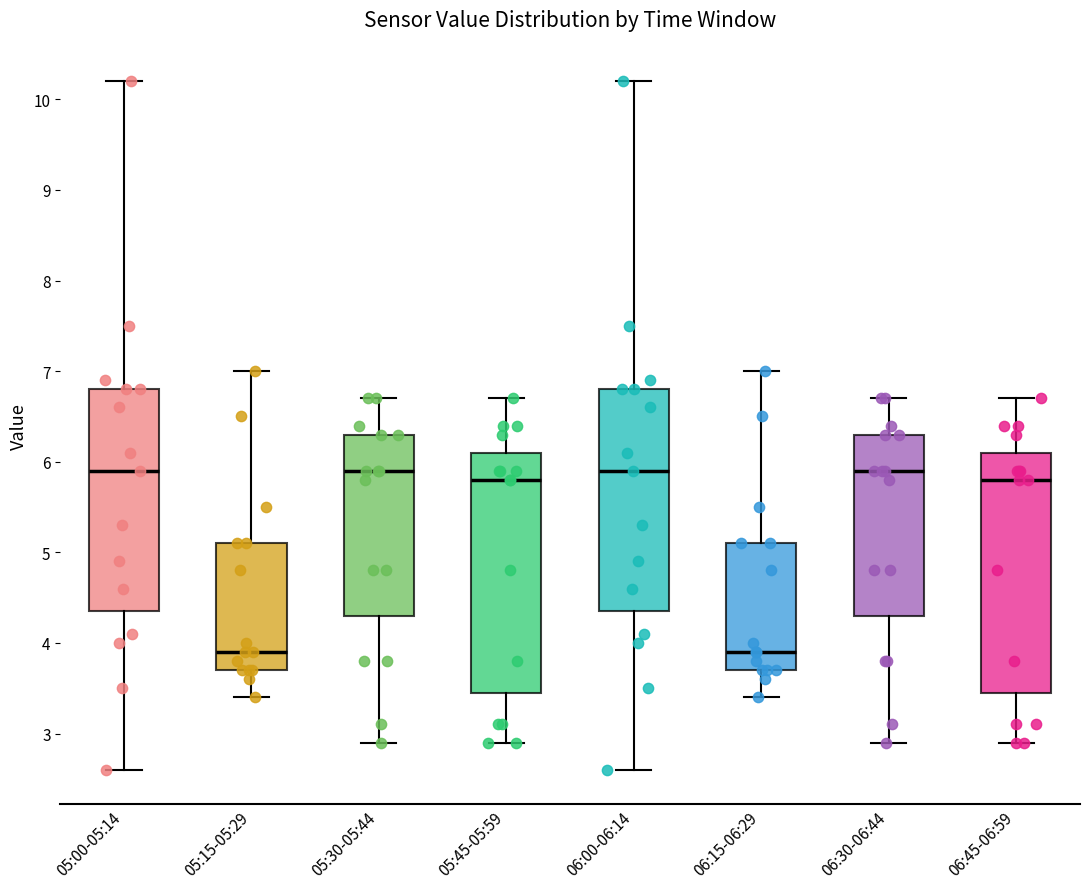

Where does the median line of the box for 06:15-06:29 sit on the y-axis? The values are not printed on the chart, so give them approximately, as read against the axis.

3.9